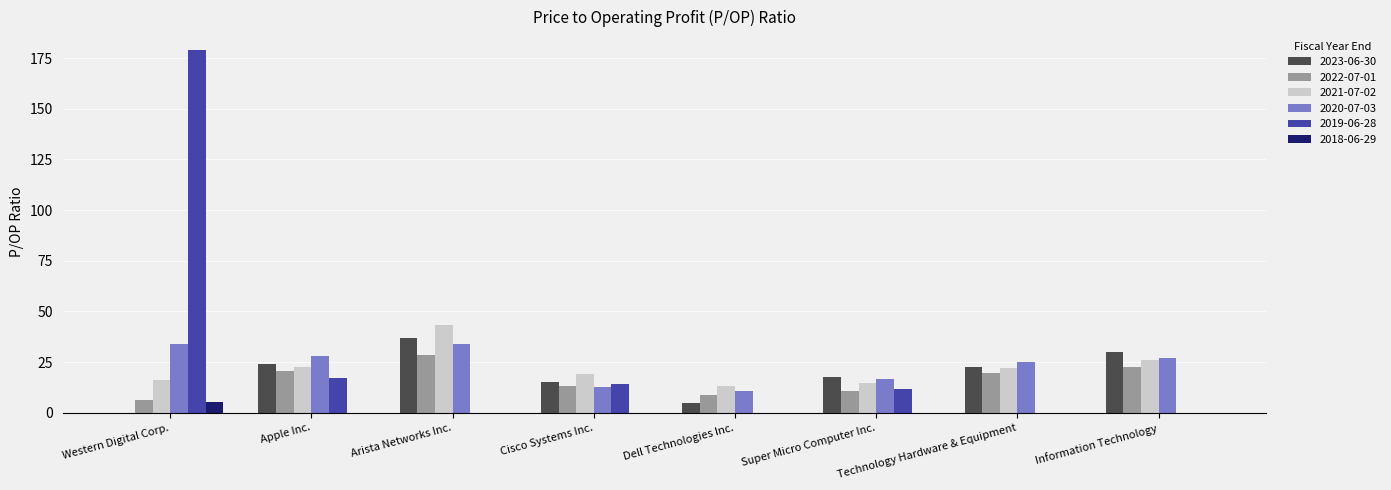

How many data points in 2020-07-03 are above 26?

4